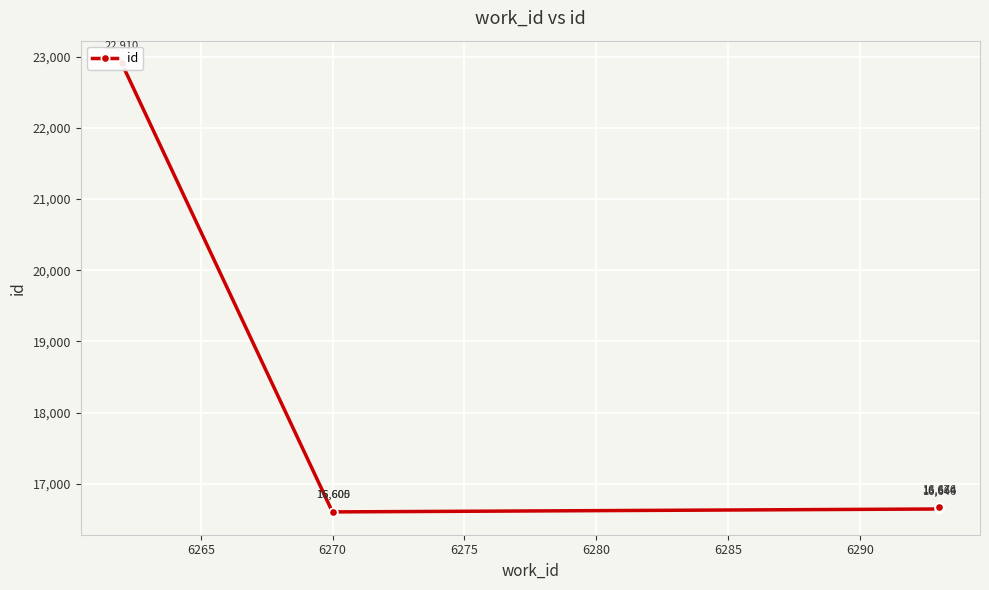

What is the change in value from 6270 to 6280?

+59